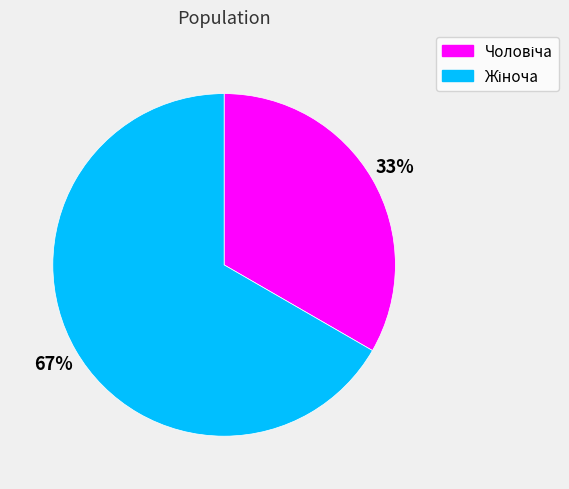

To the nearest percent, what is the average slice percentage?

50%